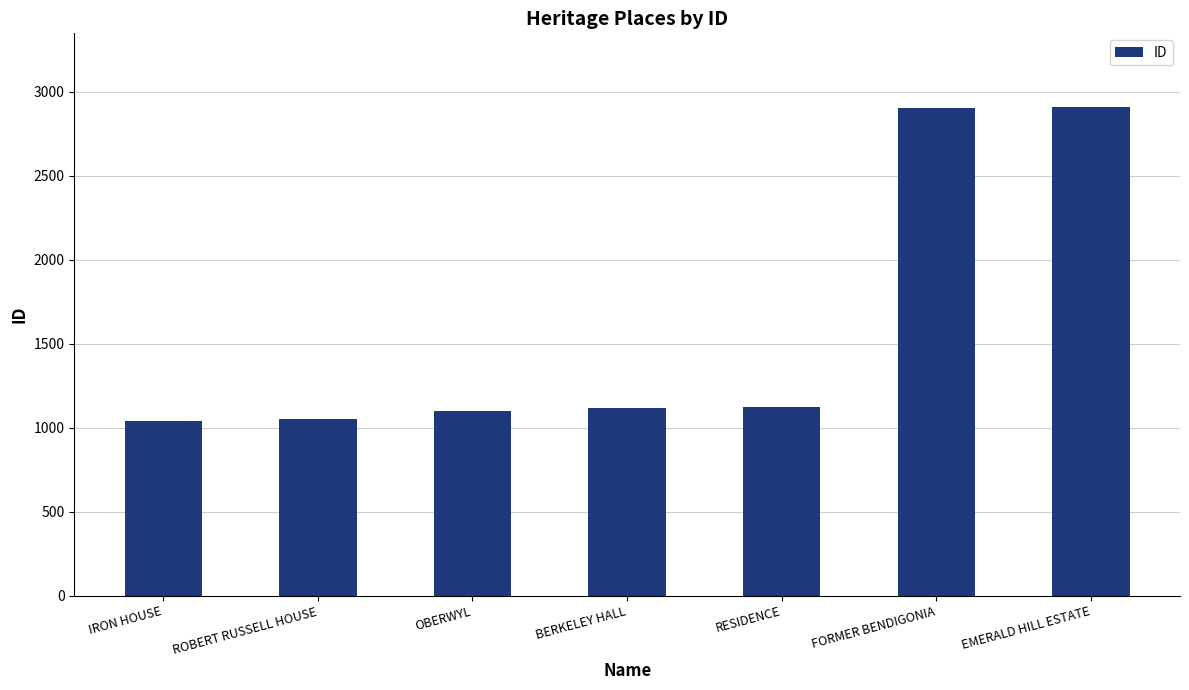

What is the smallest value displayed?

1038